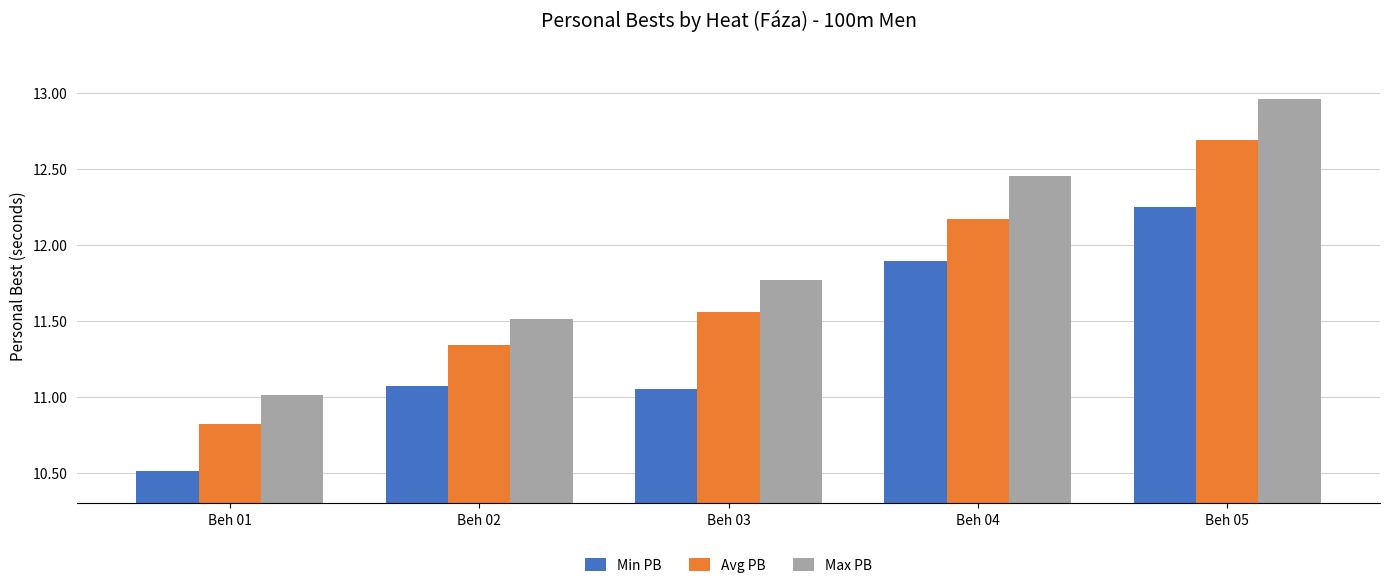

Does the chart contain stacked bars?

No